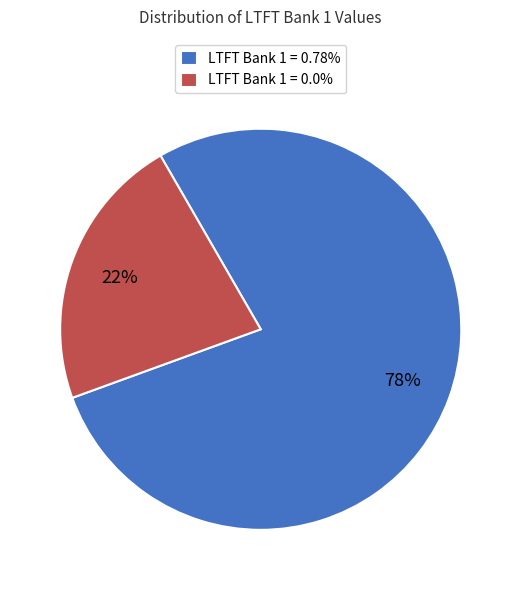

How many segments does this pie chart have?

2